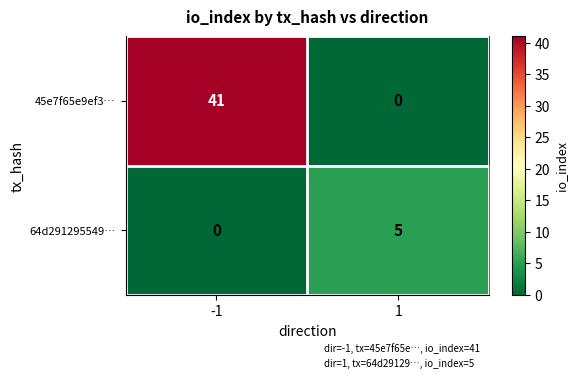

What is the sum of the 45e7f65e9ef3… values at -1 and 1?

41